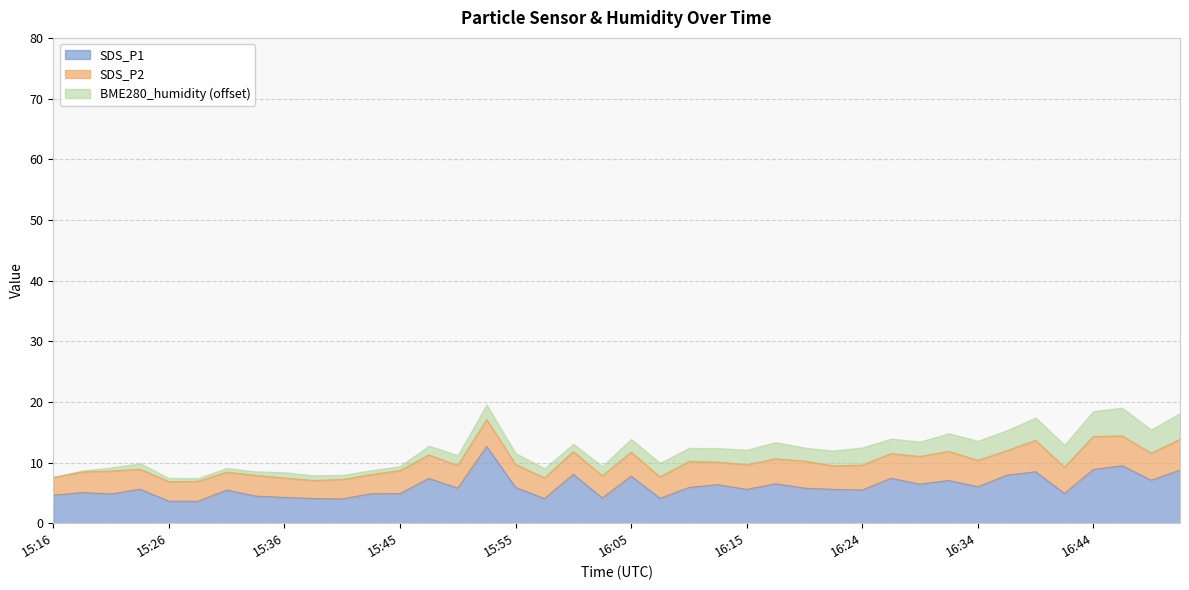

What is the label of the 20th point from the right?

16:05